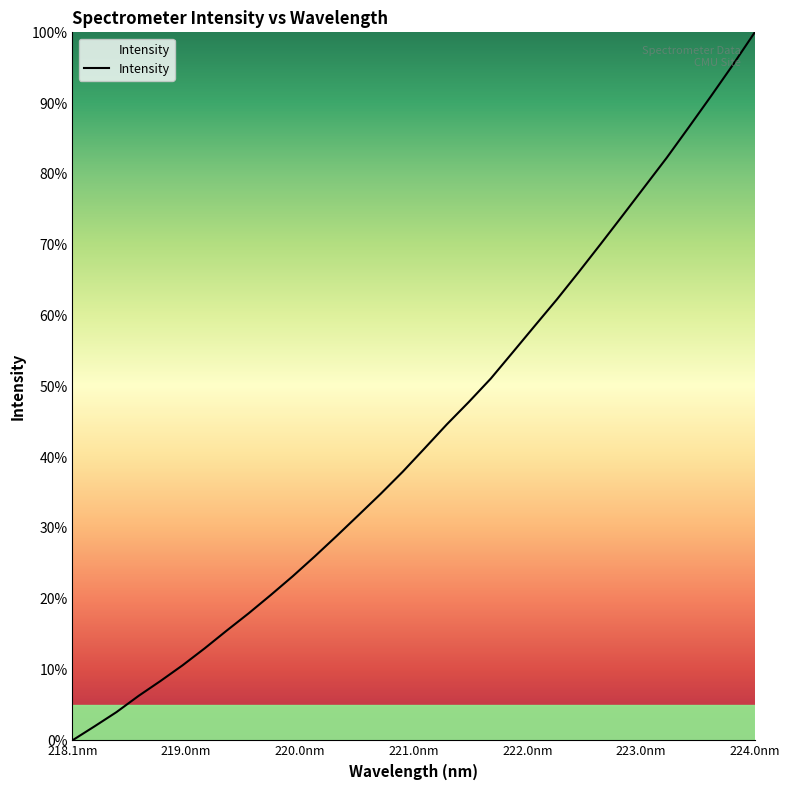

What is the difference between the maximum and minimum values?

100.0